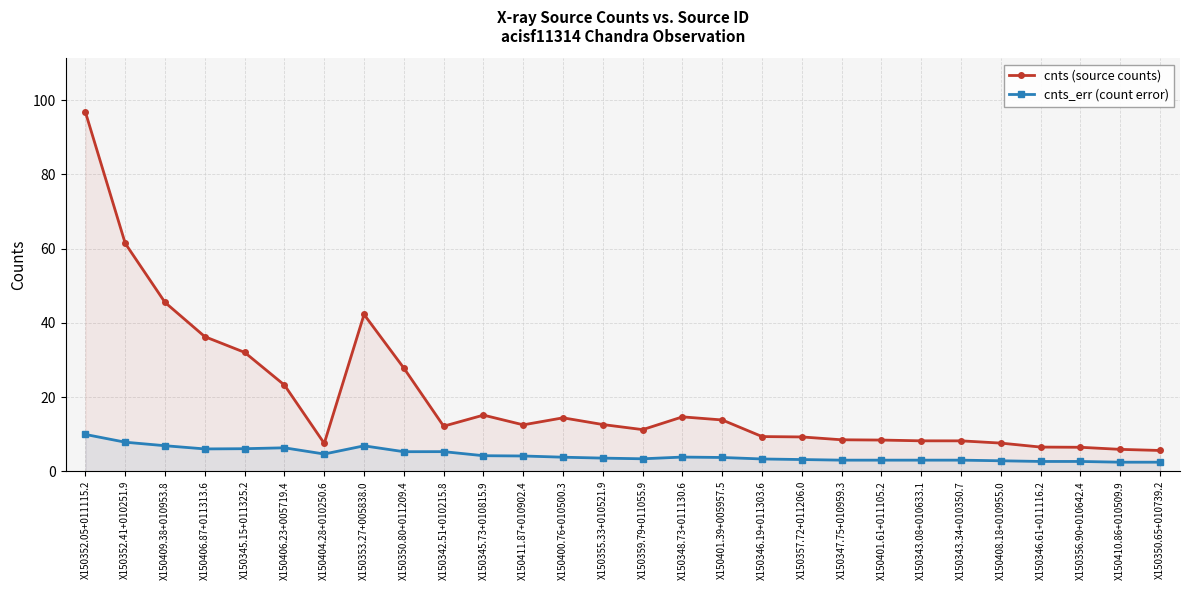

True or false: cnts_err (count error) and cnts (source counts) cross at least once.

False